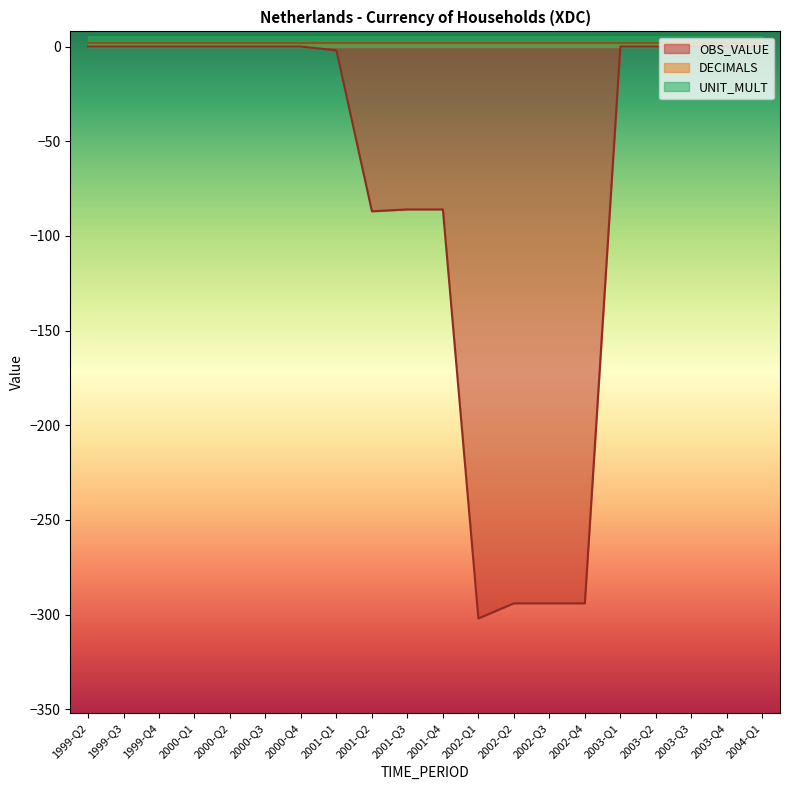

What is the label of the 17th point from the left?

2003-Q2